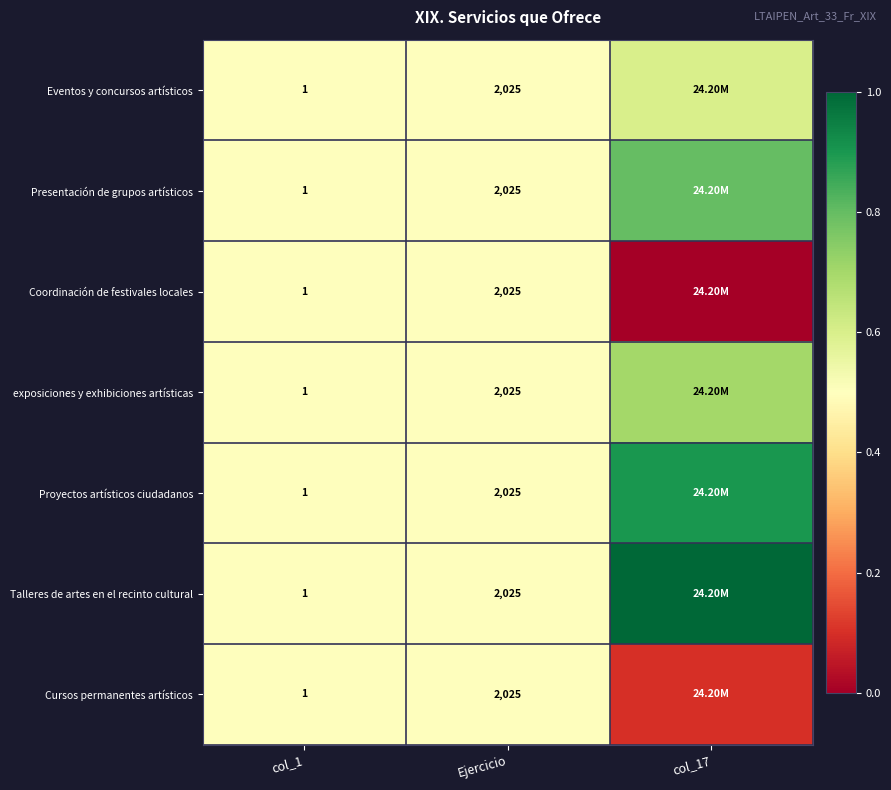

What is the total value across all series at Ejercicio?

14175.0